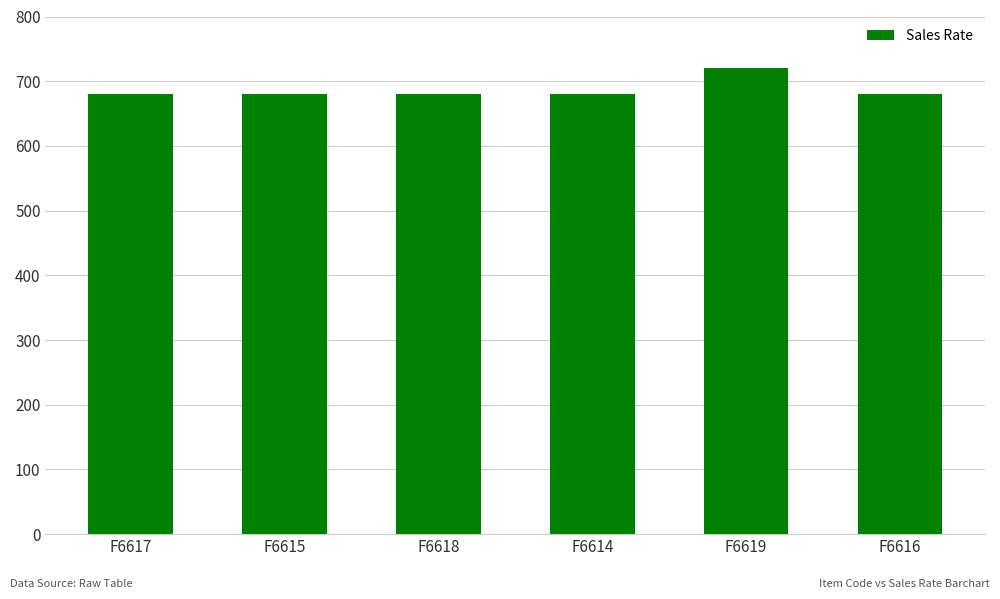

What is the difference between the maximum and minimum values?

40